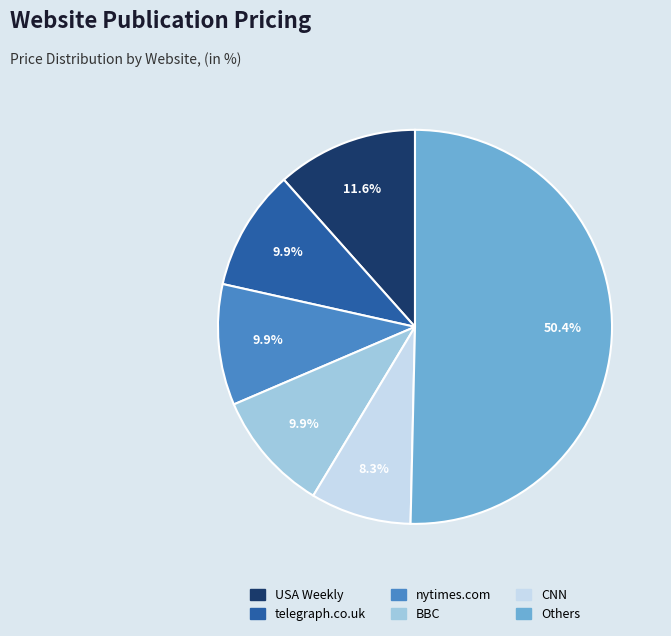

Count the number of slices in the pie.

6